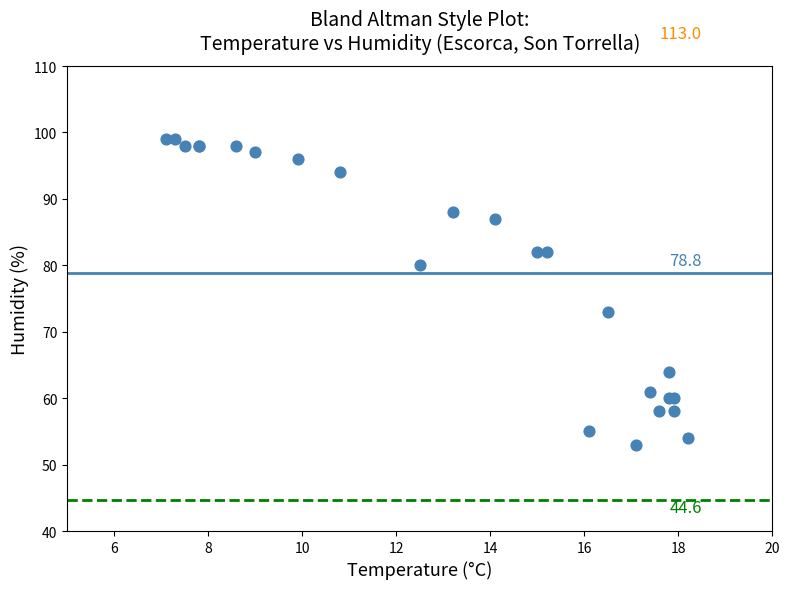

What Y value in the scatter plot is closest to 76?

73